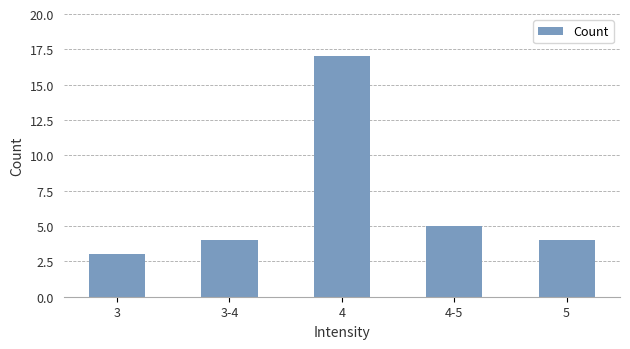

What is the ratio of the value at 4-5 to the value at 4?

0.3